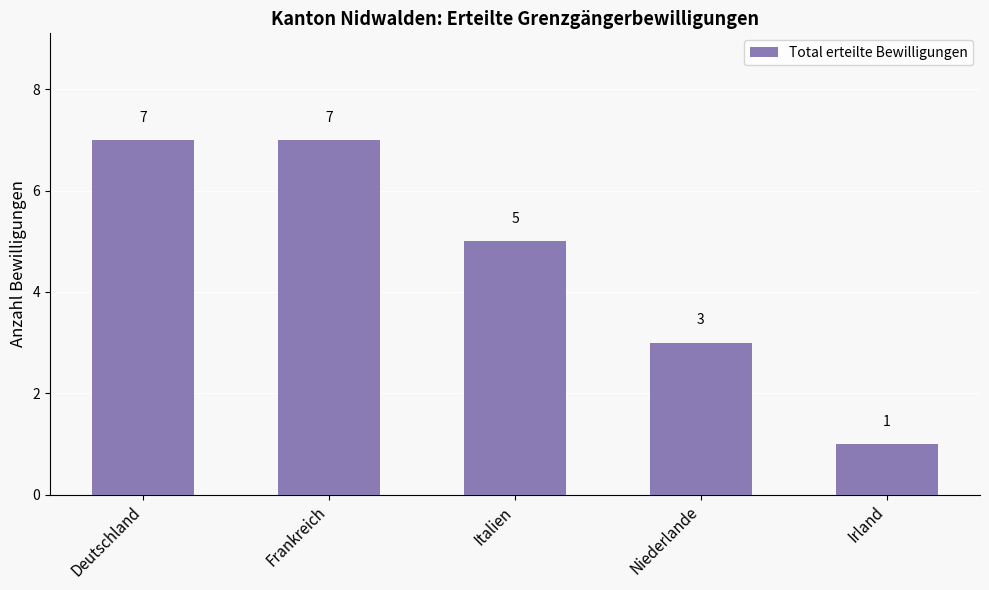

What is the sum of the values at Niederlande and Irland?

4